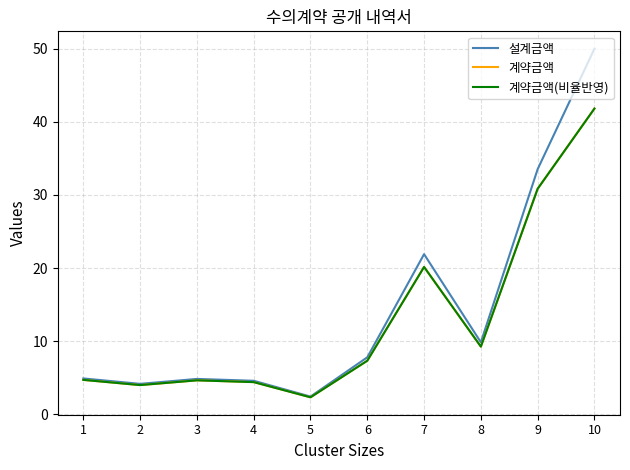

What is the difference between the second highest and second lowest values in the 설계금액 series?

29.4